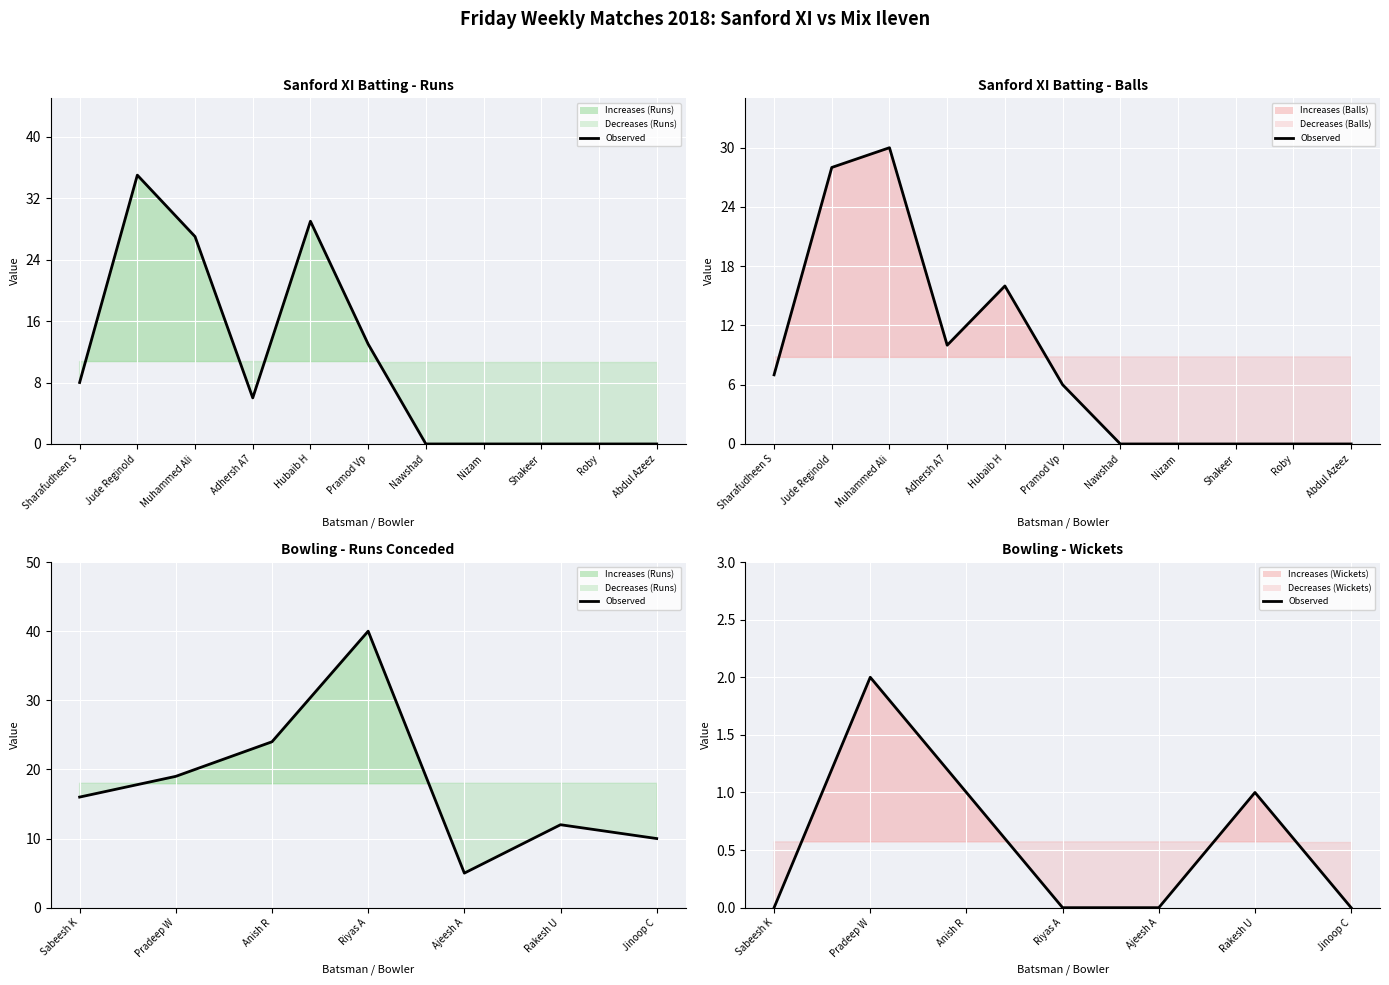

How many series are shown in this chart?

1